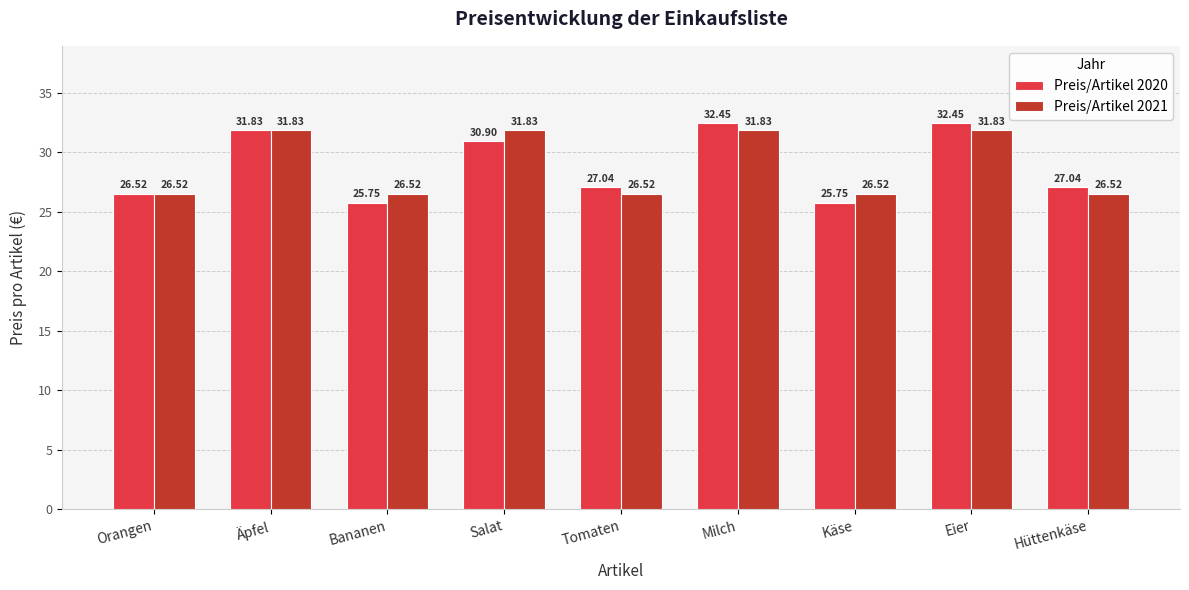

What is the label of the 5th bar from the right?

Tomaten